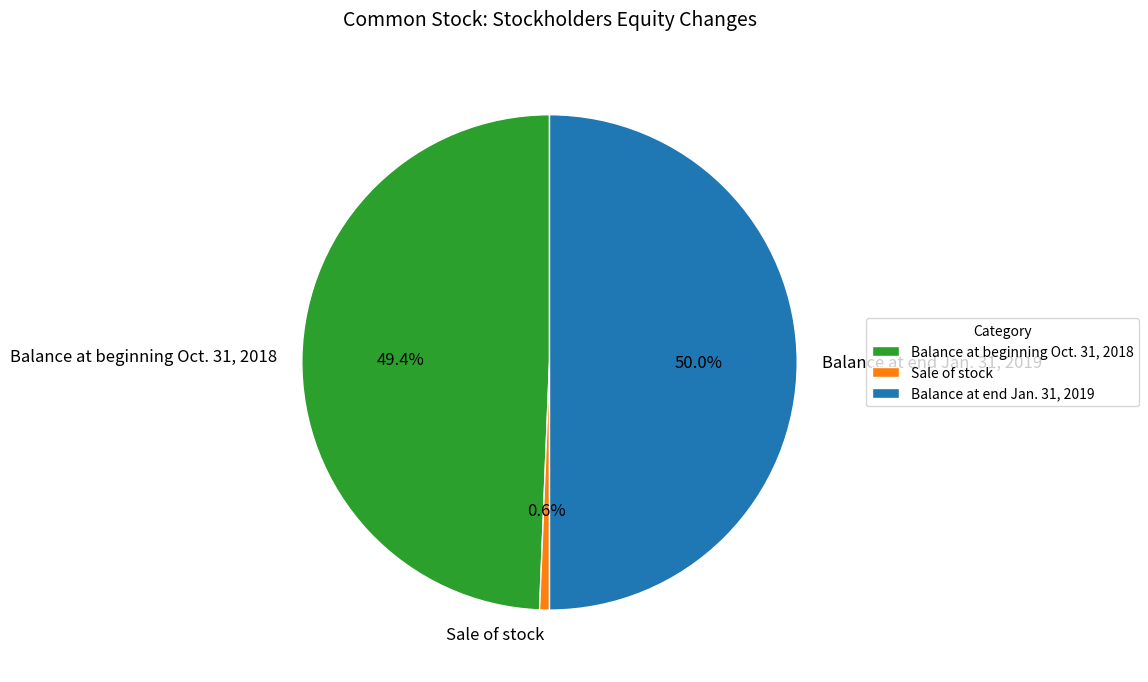

Between Balance at beginning Oct. 31, 2018 and Sale of stock, which is larger?

Balance at beginning Oct. 31, 2018